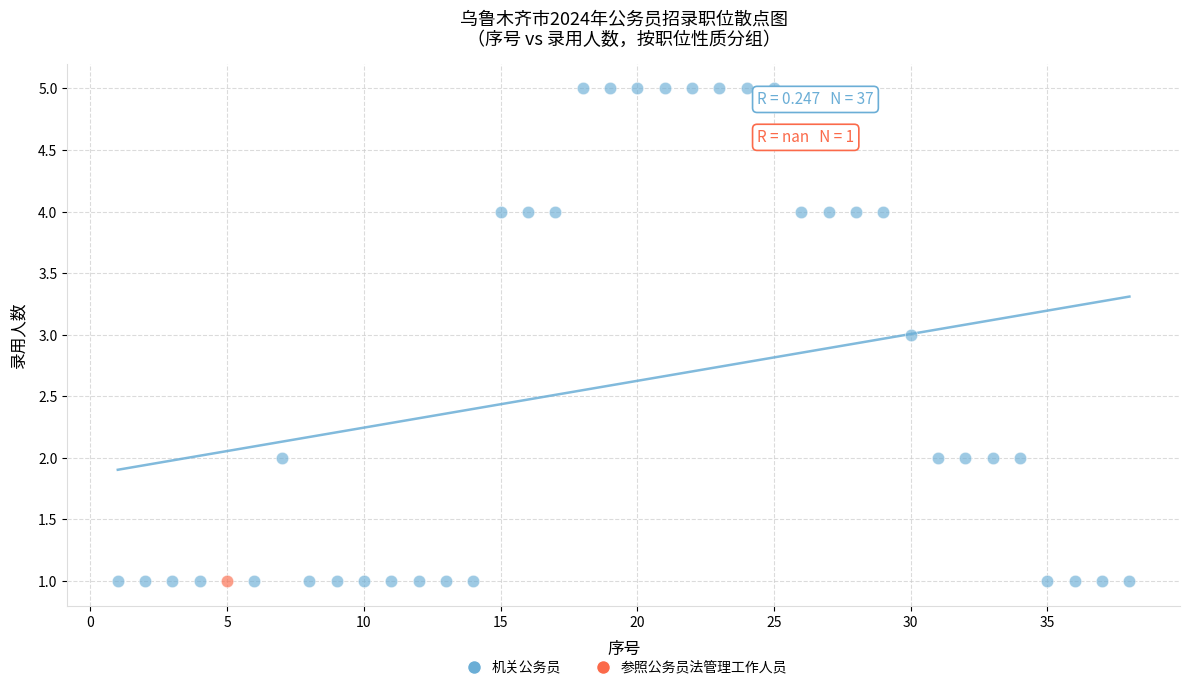

What are all the series names shown in the legend?

机关公务员, 参照公务员法管理工作人员